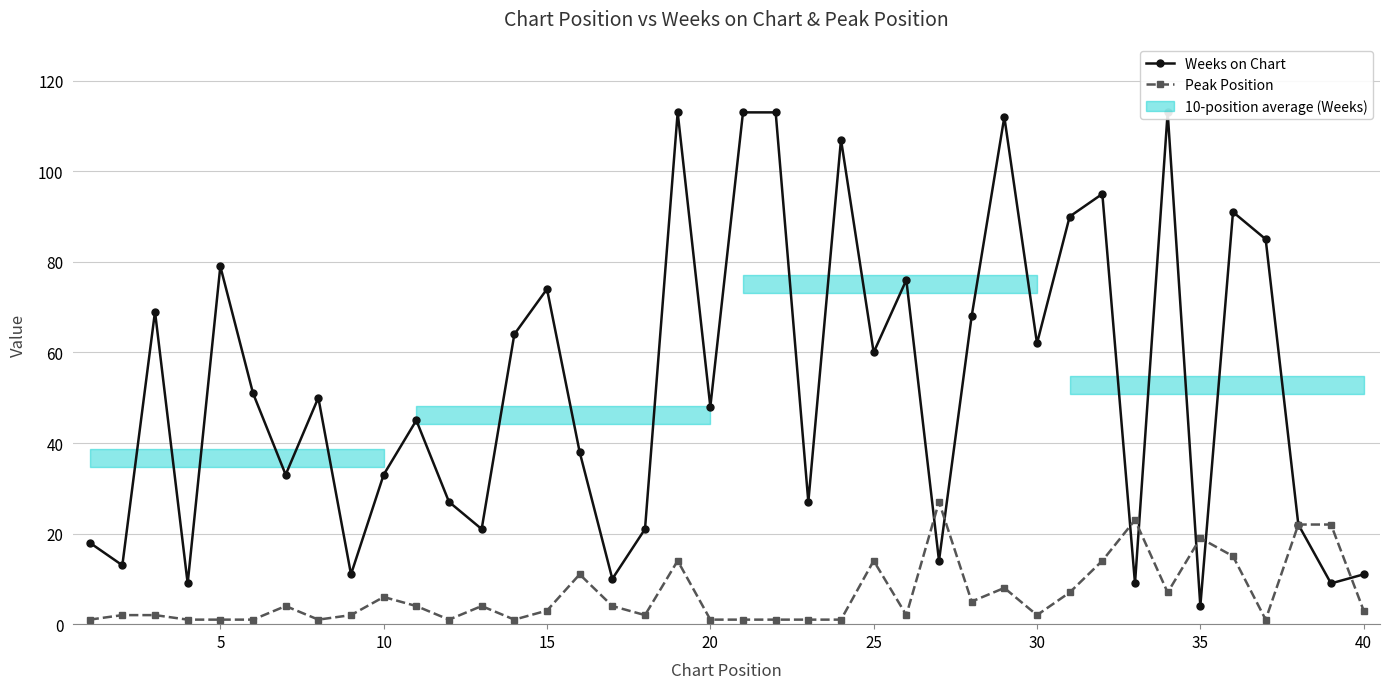

What is the maximum value for Peak Position?

27